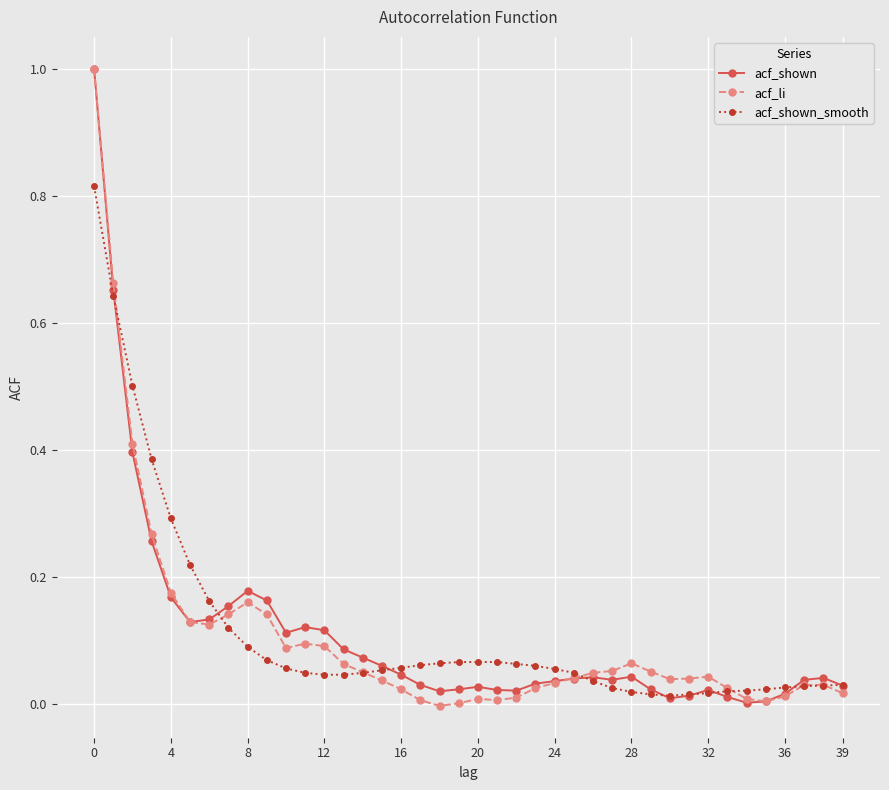

What is the value of the acf_li point at the 1st from the left?

1.0